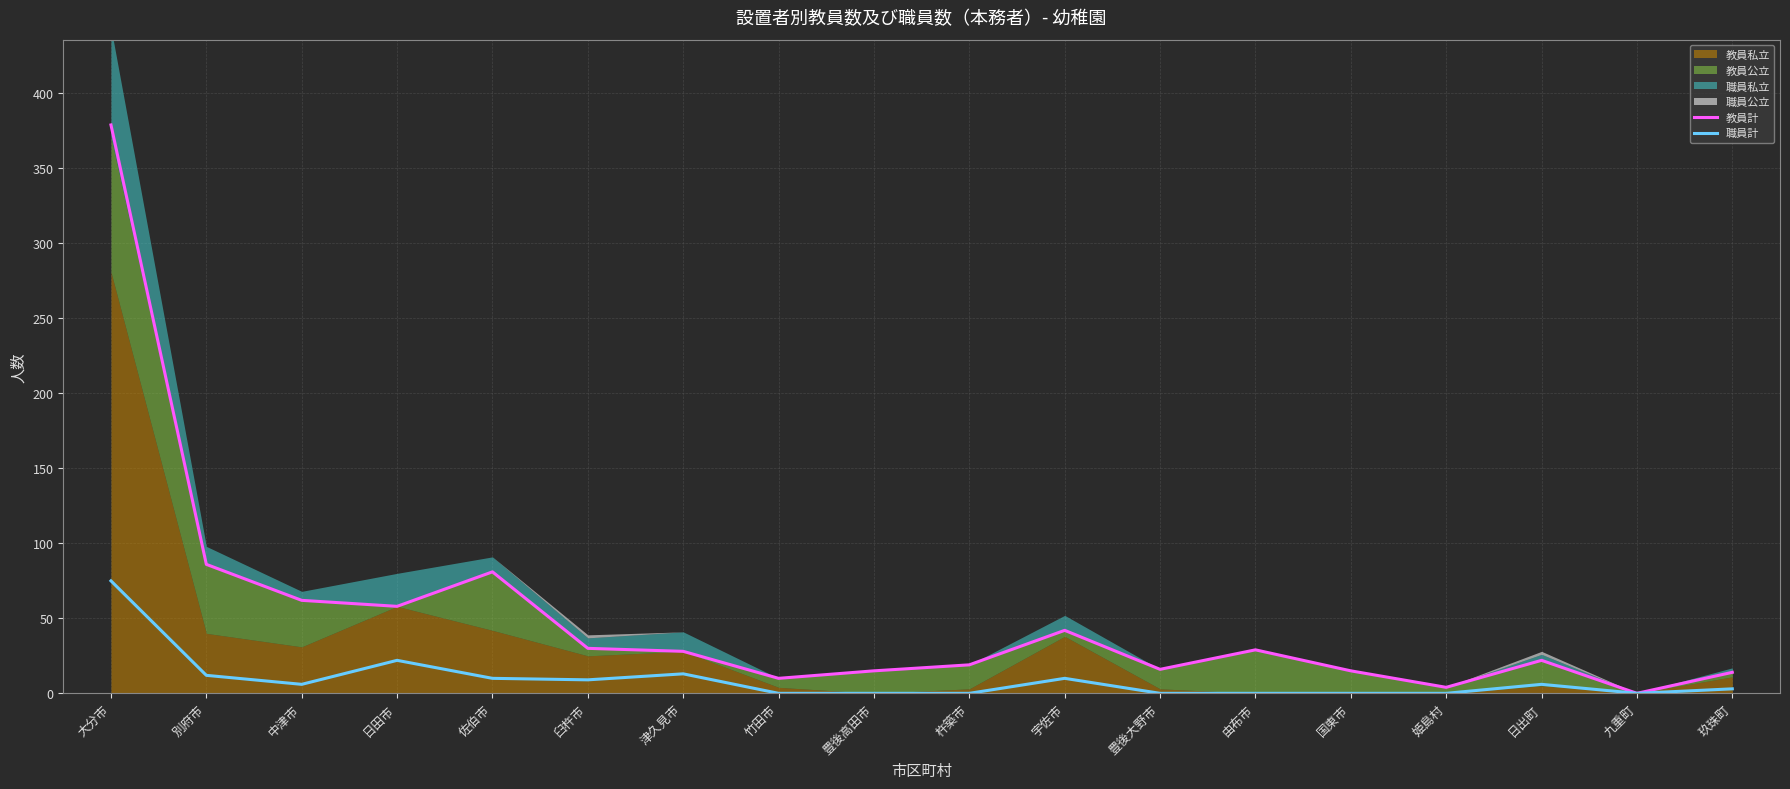

Between 日田市 and 杵築市, which series saw the biggest shift?

教員計